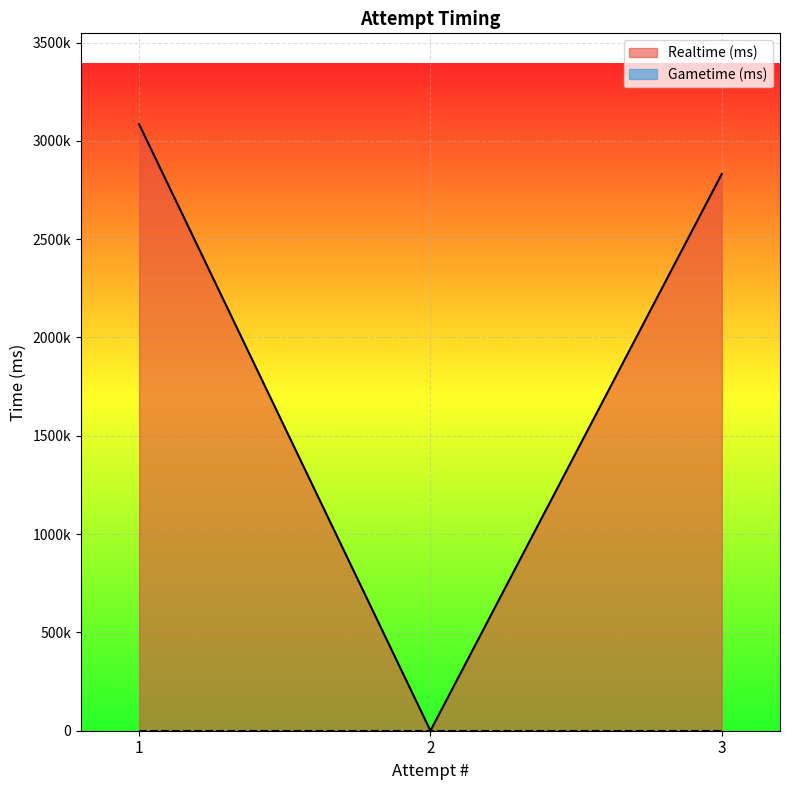

True or false: the data shows 766930 at 1.

False